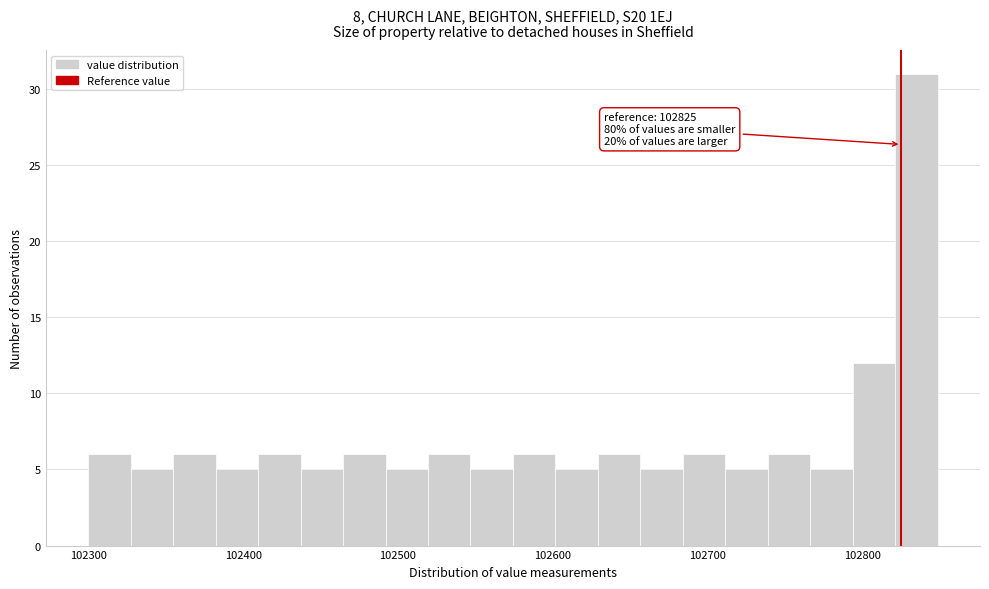

Read against the x-axis, roughly where is the centre of the tallest bar?

102830